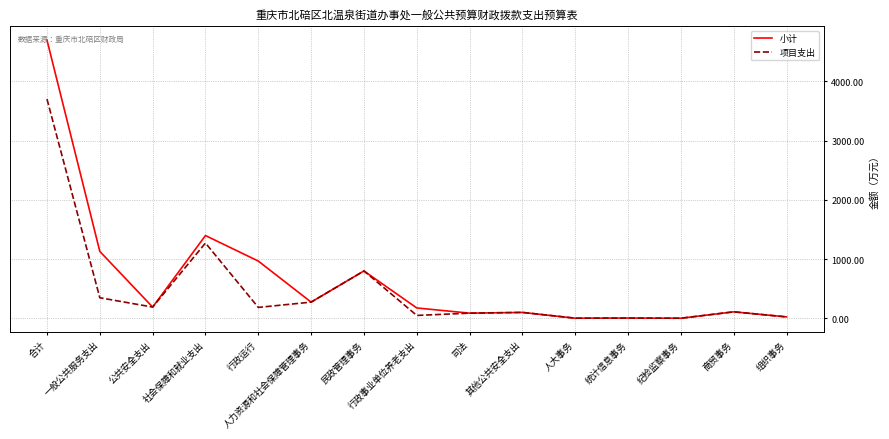

At which category does 小计 reach its first local peak?

社会保障和就业支出